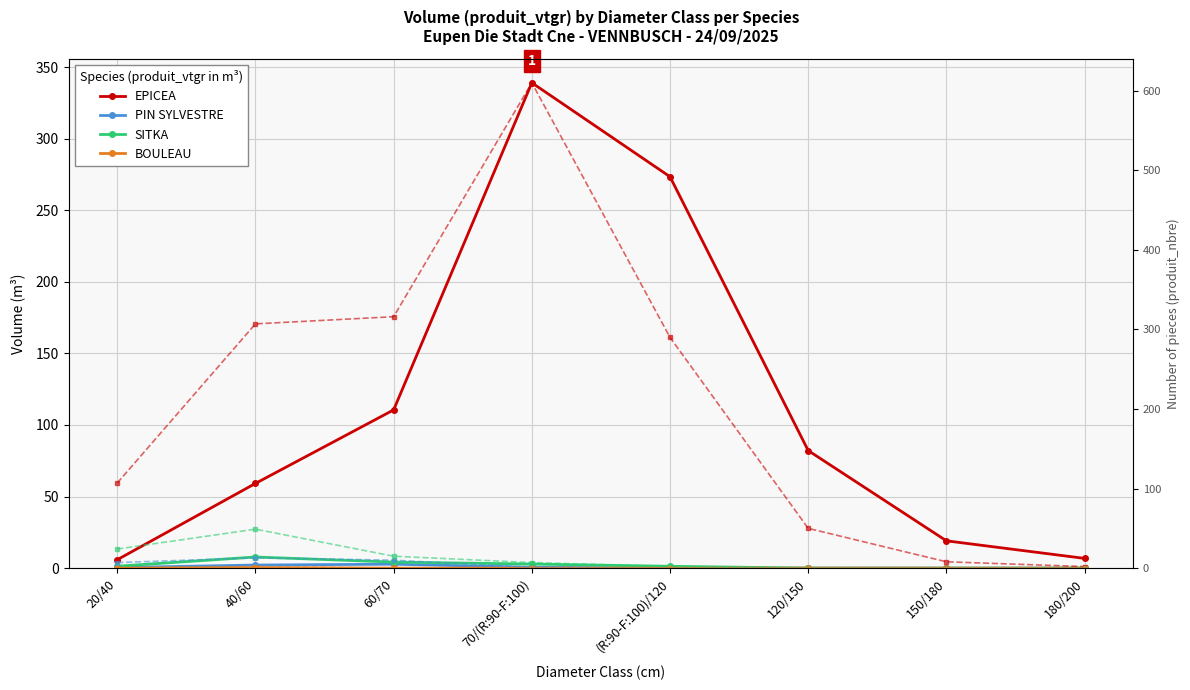

At which category does the chart reach its minimum across all series?

(R:90-F:100)/120